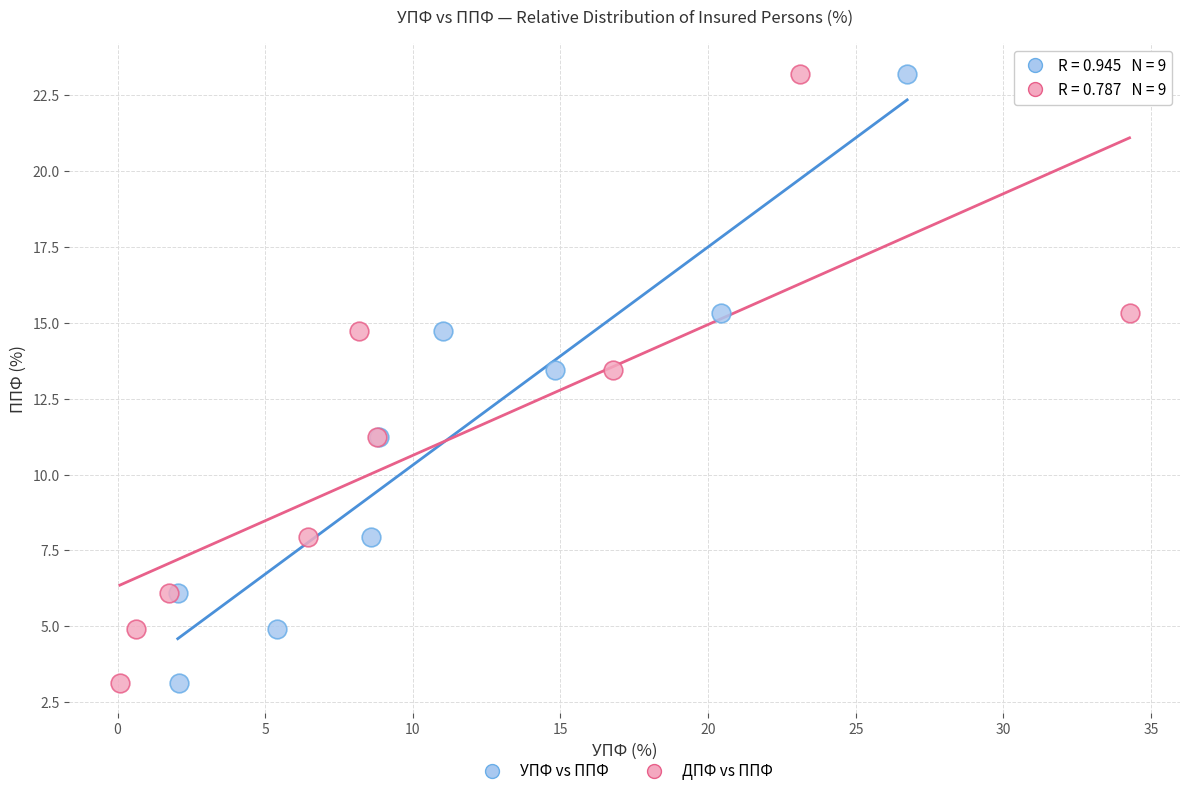

What are all the series names shown in the legend?

УПФ vs ППФ, ДПФ vs ППФ